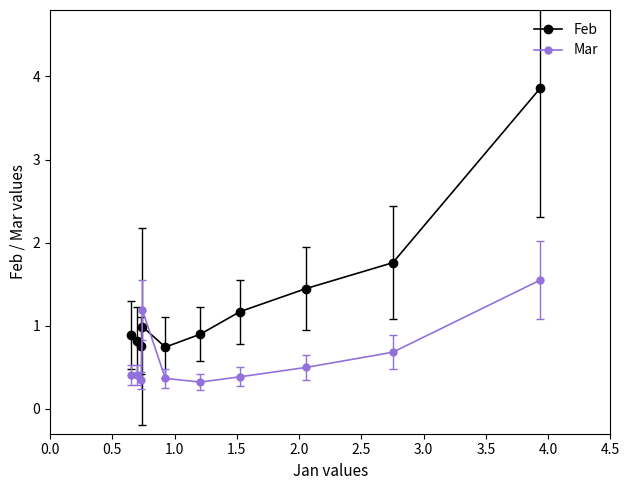

True or false: Feb and Mar intersect in this chart.

True